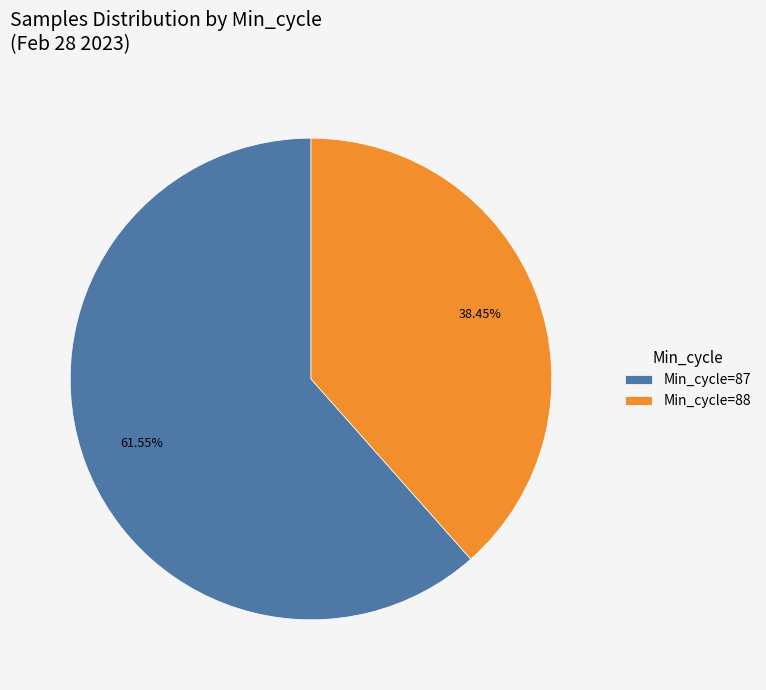

Which slice is the largest?

Min_cycle=87